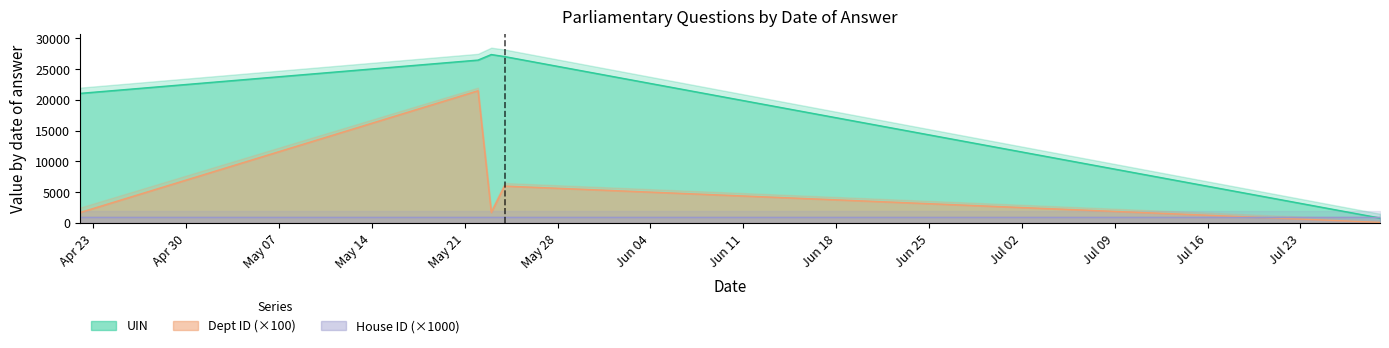

At which category is the sum across all series the highest?

2024-05-22